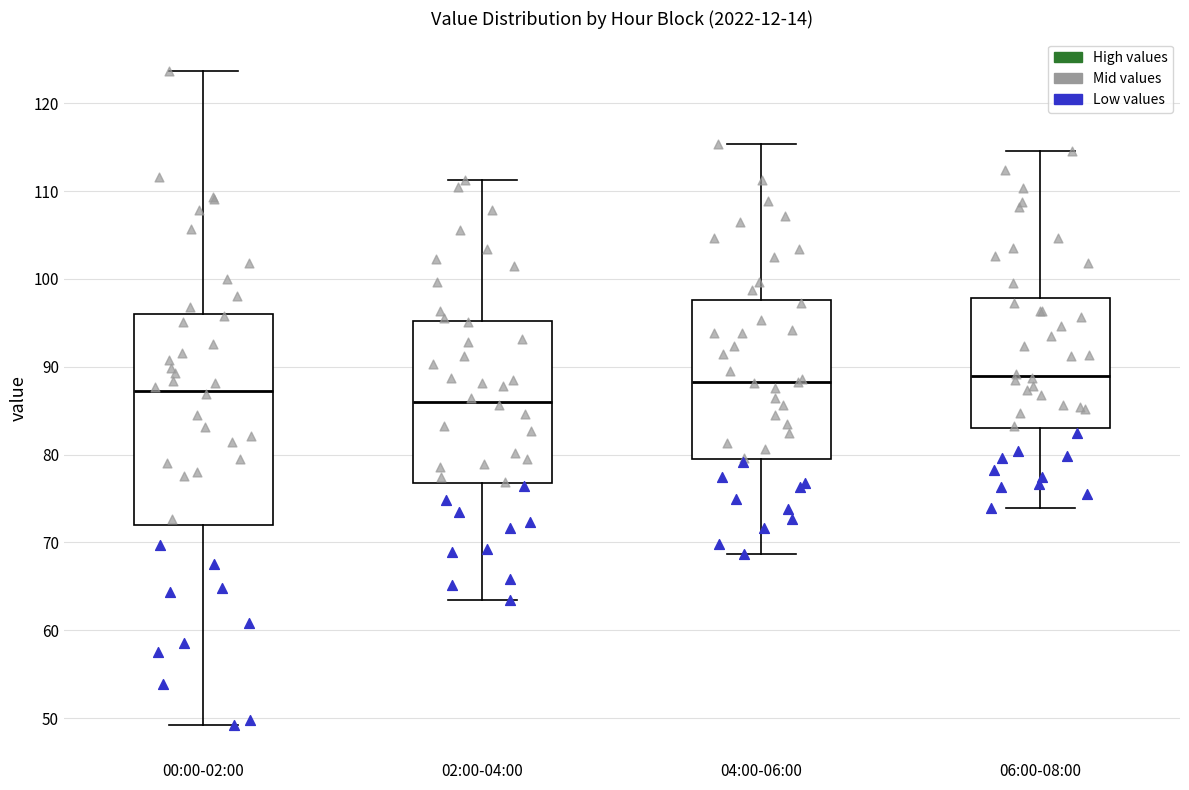

Where does the lower whisker of the box for 02:00-04:00 end on the y-axis? The values are not printed on the chart, so give them approximately, as read against the axis.

63